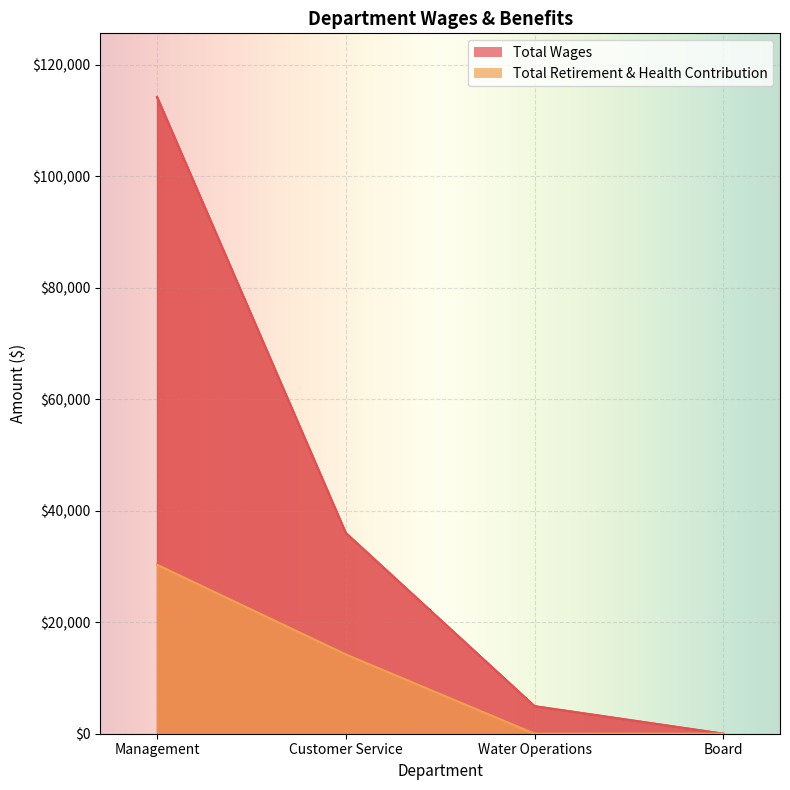

What is the value of the Total Wages point at the 3rd from the left?

4938